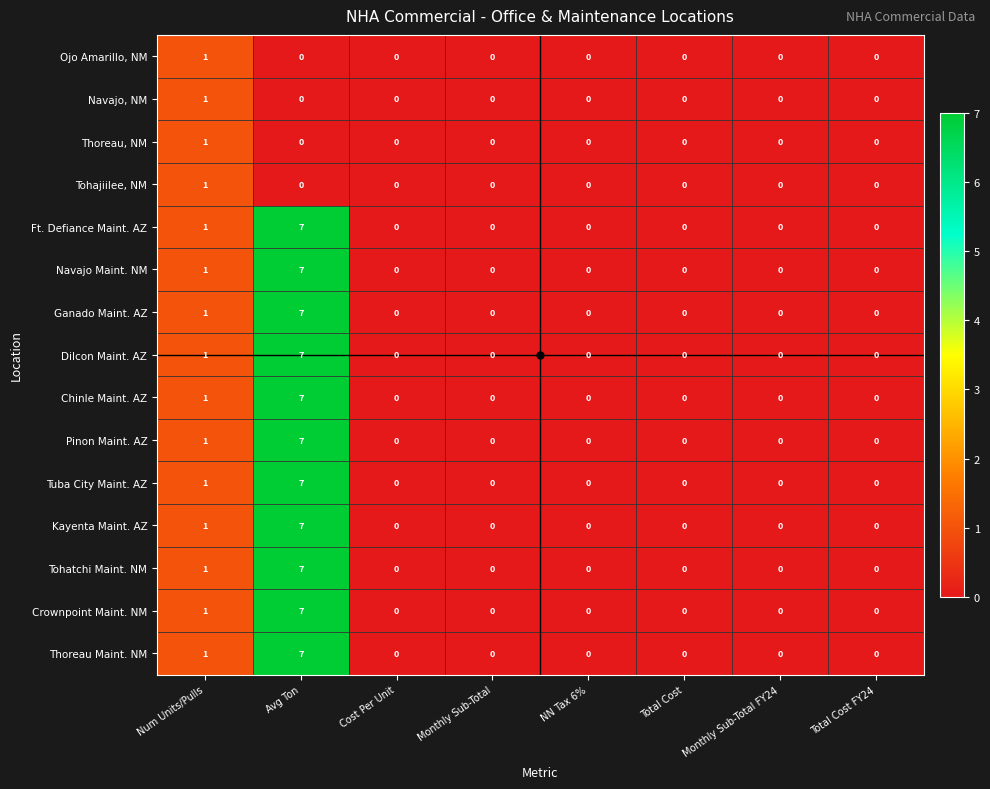

True or false: Thoreau, NM has a value of 0 at Cost Per Unit.

True